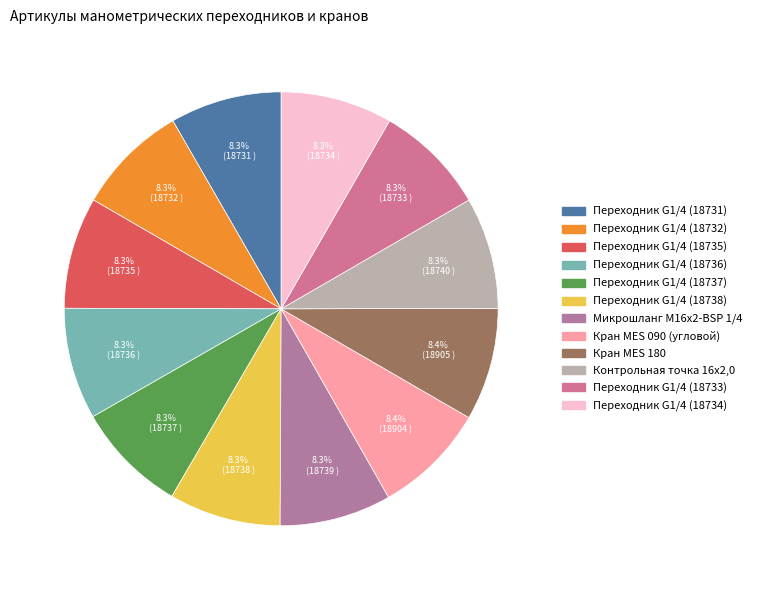

The Кран MES 090 (угловой) slice represents 15% of the pie. True or false?

False